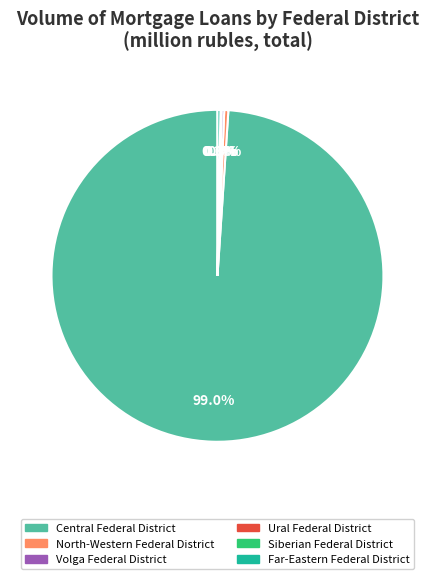

What percentage is NOT represented by Far-Eastern Federal District?

99.7%